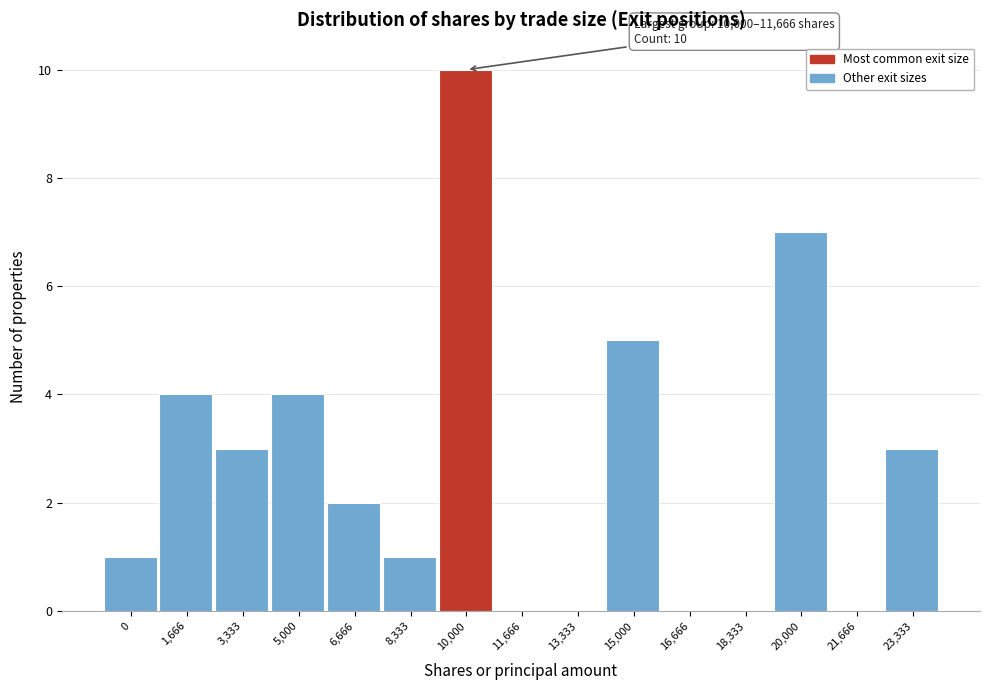

The value at 15,000 is 5. True or false?

True